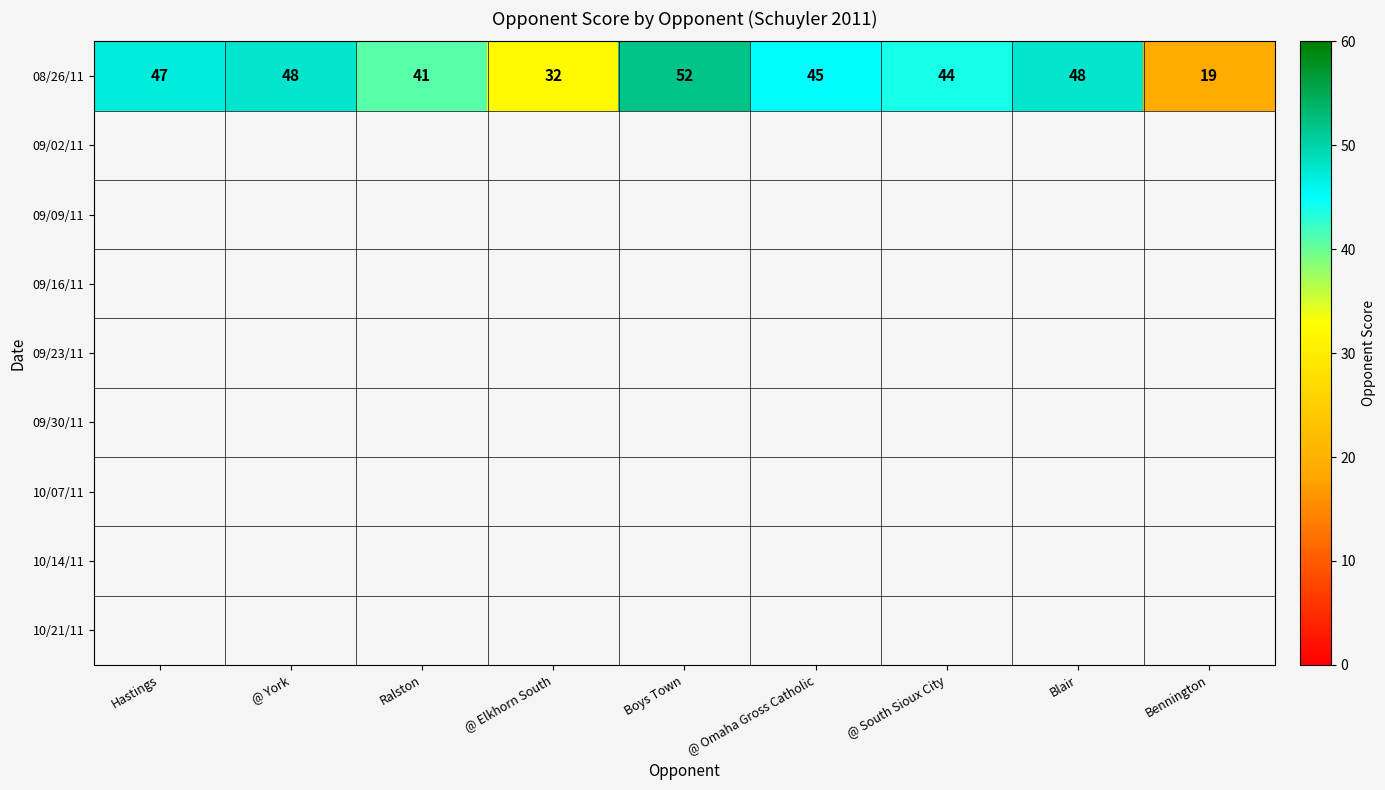

Reading left to right, list all the values displayed in this chart.

Hastings=47	@ York=48	Ralston=41	@ Elkhorn South=32	Boys Town=52	@ Omaha Gross Catholic=45	@ South Sioux City=44	Blair=48	Bennington=19